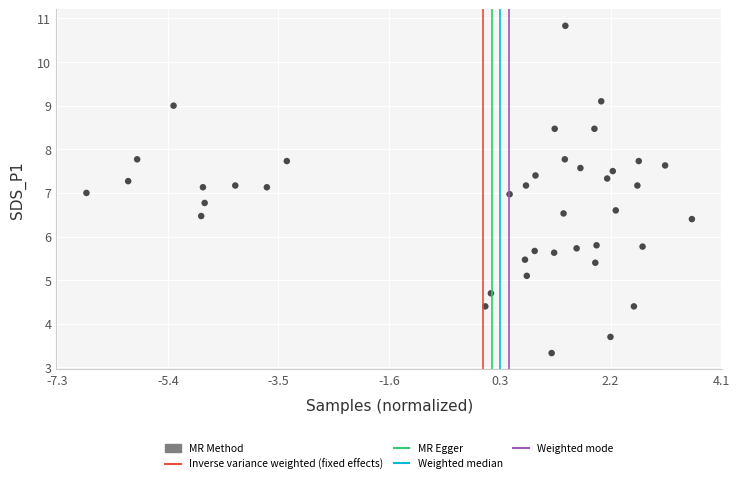

What is the range of X values (max minus min)?

10.3